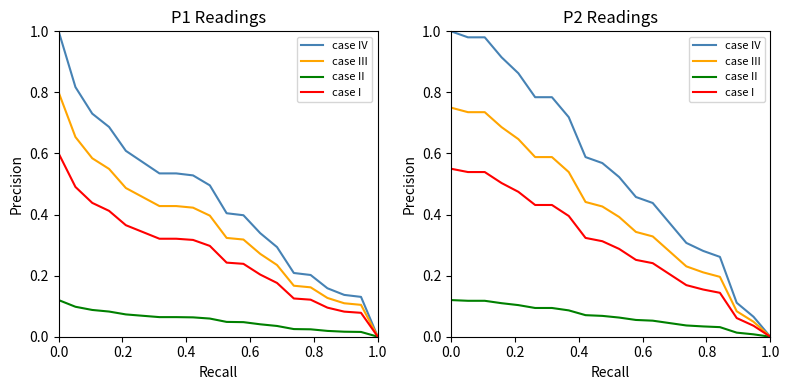

True or false: case I and case III intersect in this chart.

False